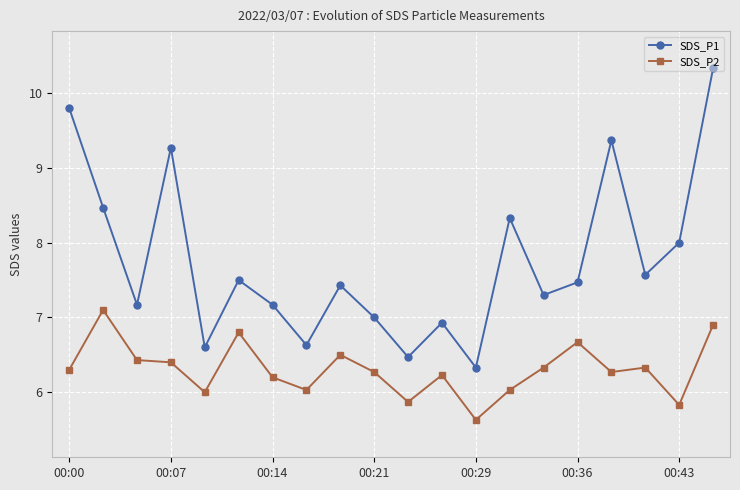

What is the greatest value displayed?

10.3